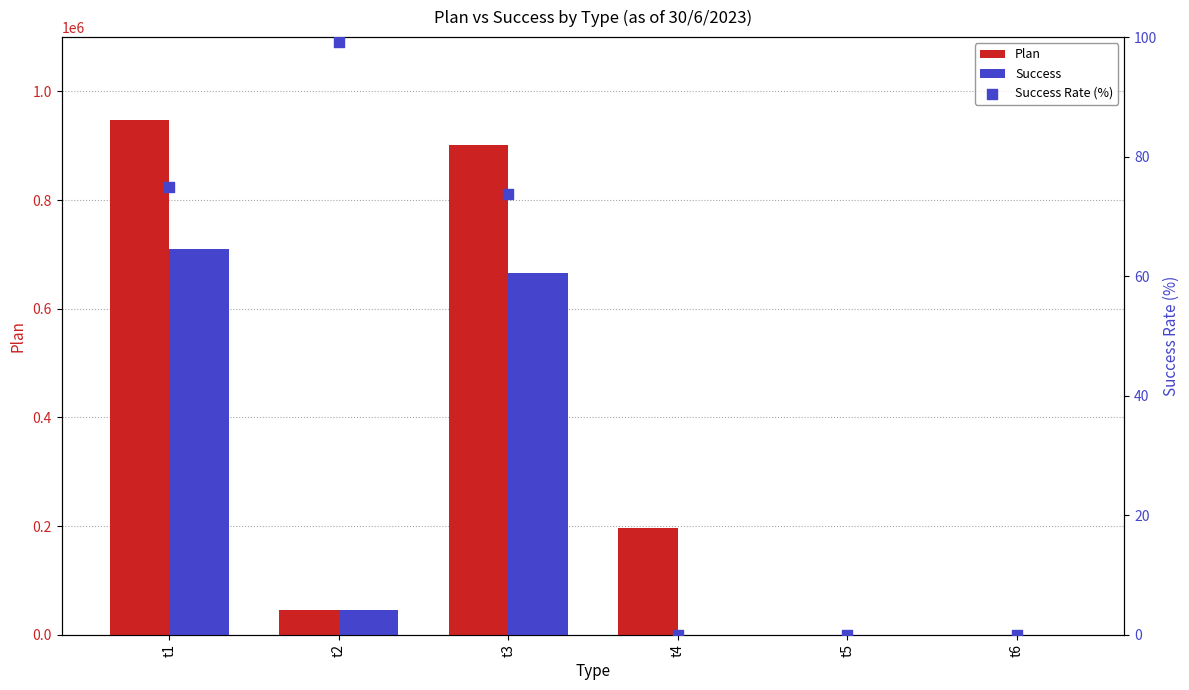

Which series has the largest total across all categories?

Plan